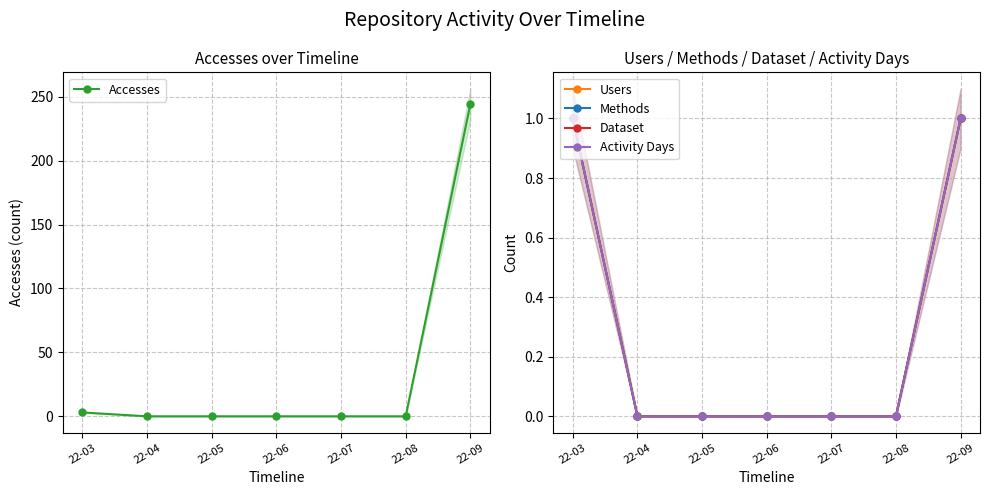

What is the total value across all series at 22-09?

248